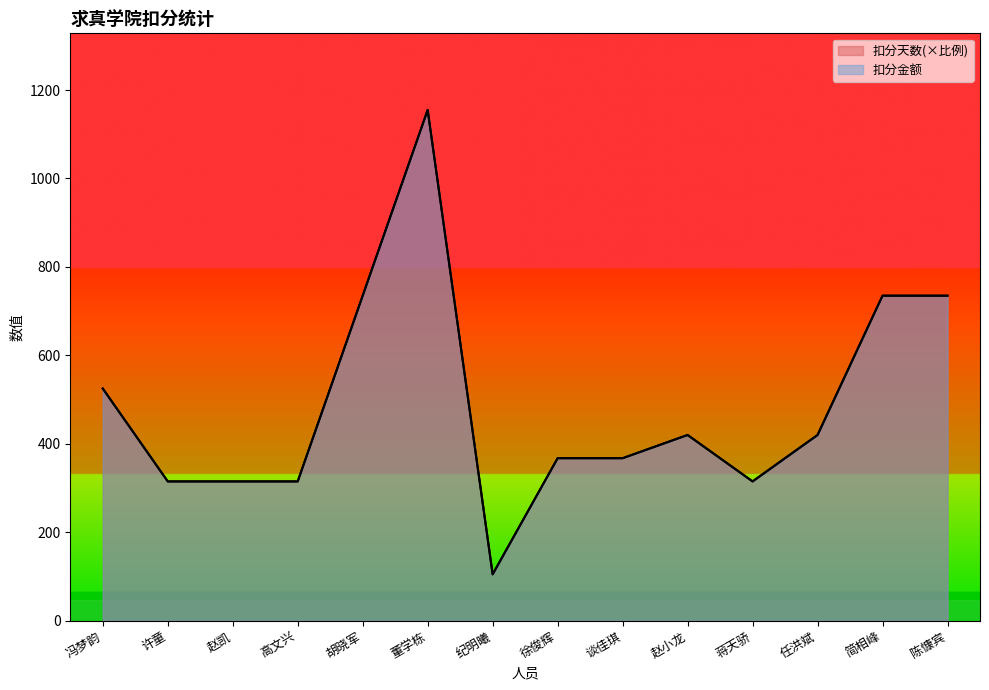

Rank the series by their maximum value, from lowest to highest.

扣分天数, 扣分金额